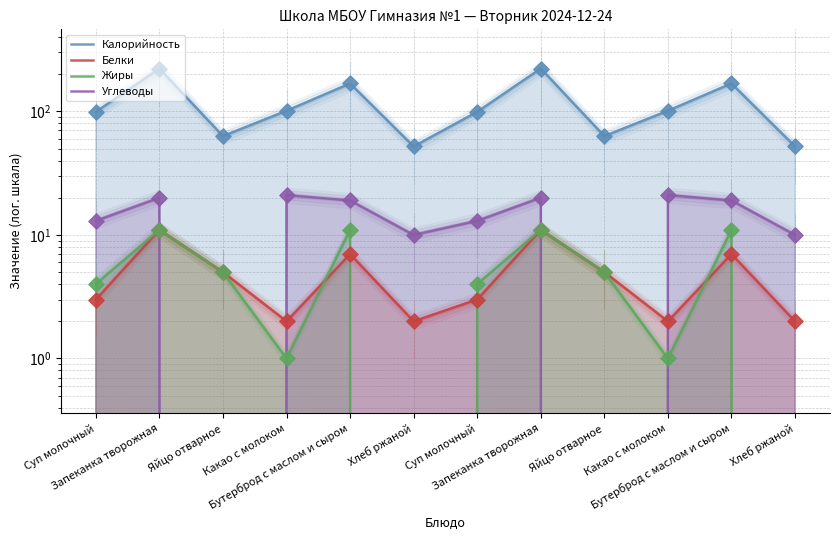

Which series has the widest spread of Y values?

Калорийность